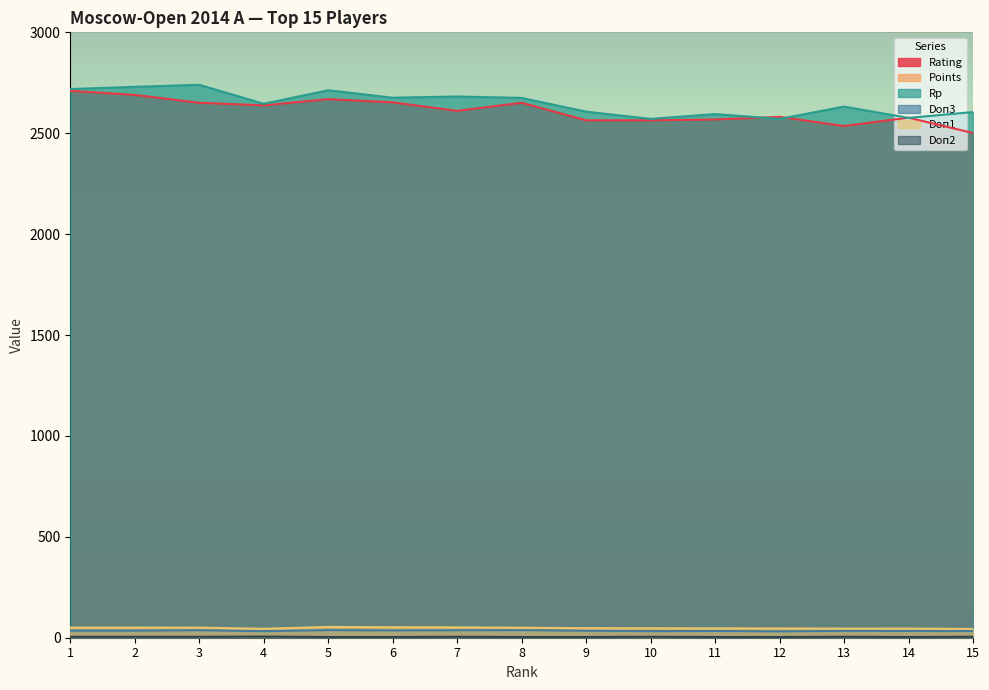

How many data points does each series have?

15